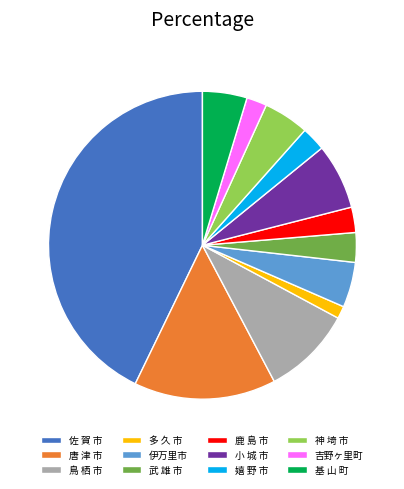

Which category has the smallest portion of the pie?

多 久 市